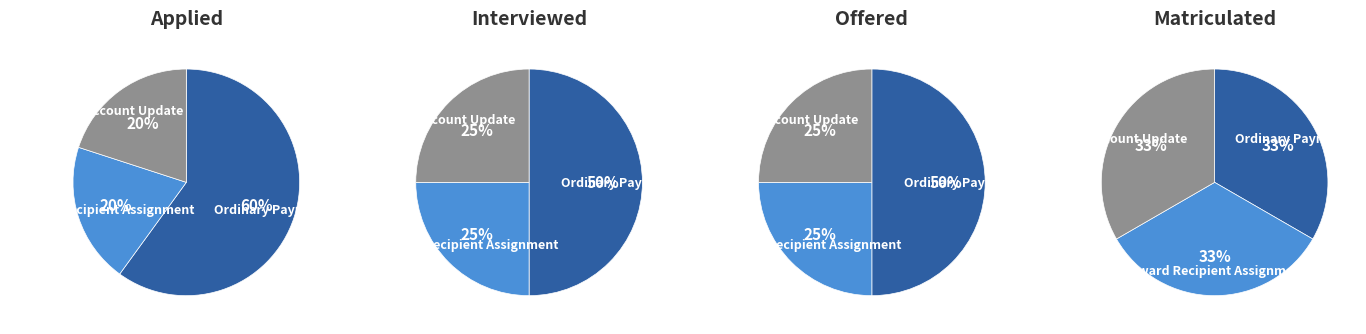

Which slice is the largest?

Ordinary Payment